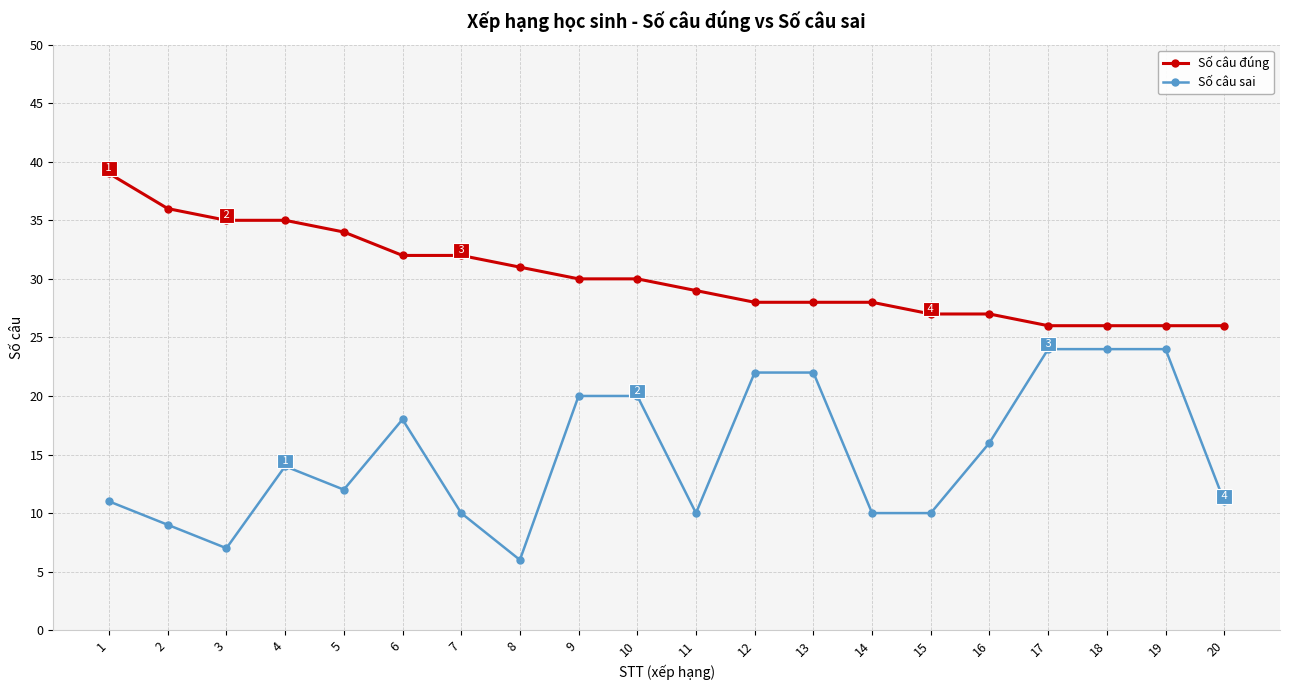

Is it true that Số câu sai equals 14 at 14?

False